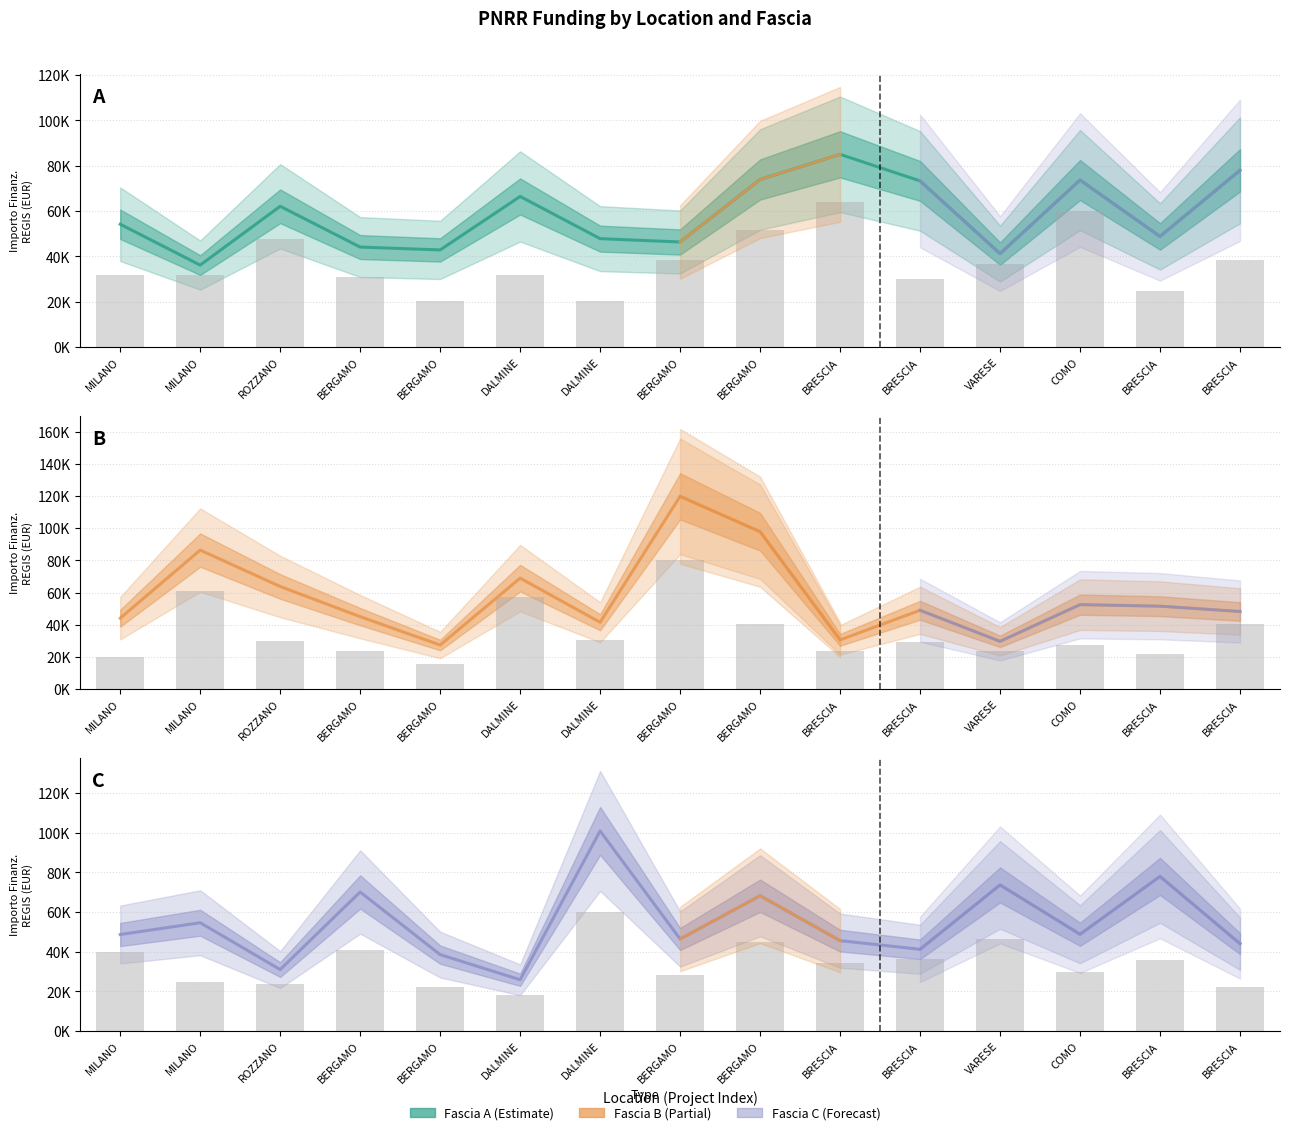

What are all the series names shown in the legend?

Fascia A, Fascia B, Fascia C